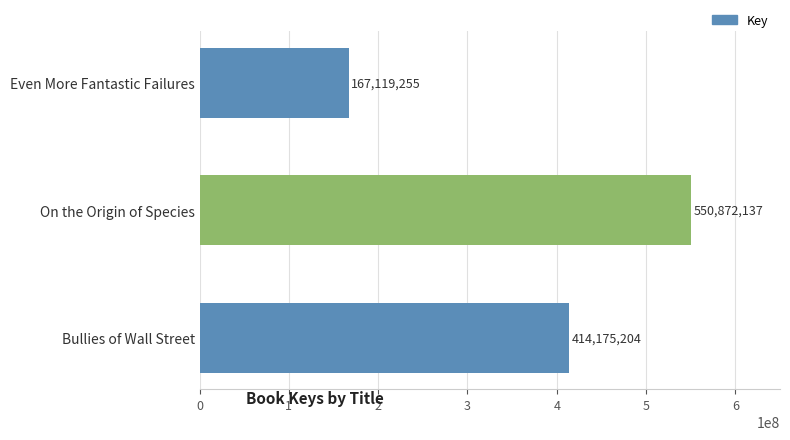

Reading top to bottom, list all the values displayed in this chart.

167119255	550872137	414175204